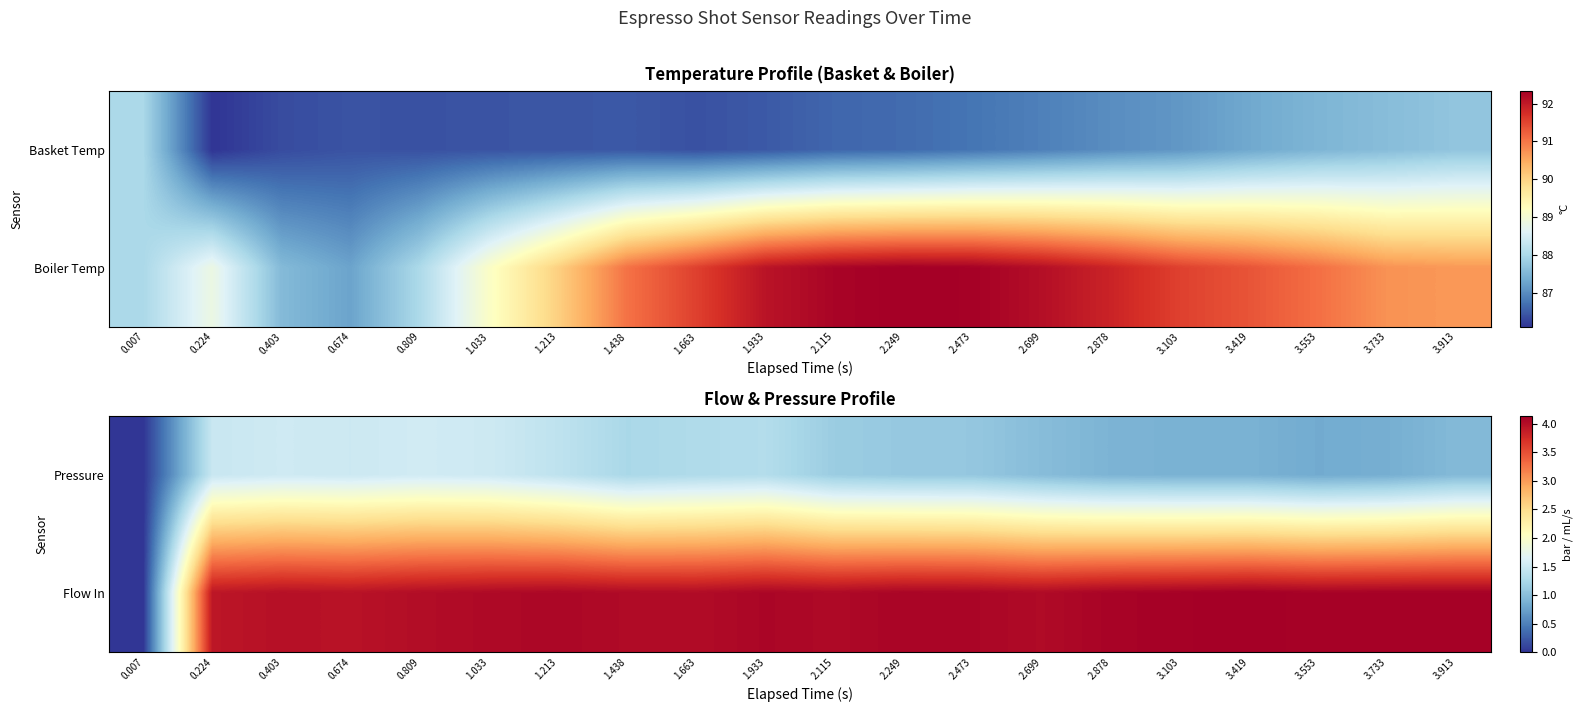

Which category has the lowest value across all series?

0.007